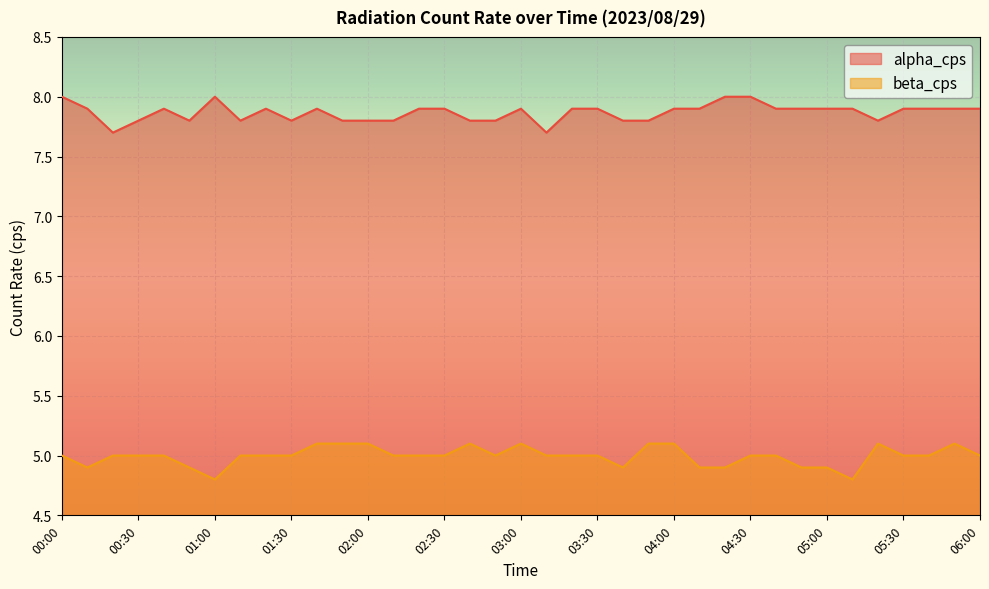

At which label does beta_cps reach its minimum?

01:00